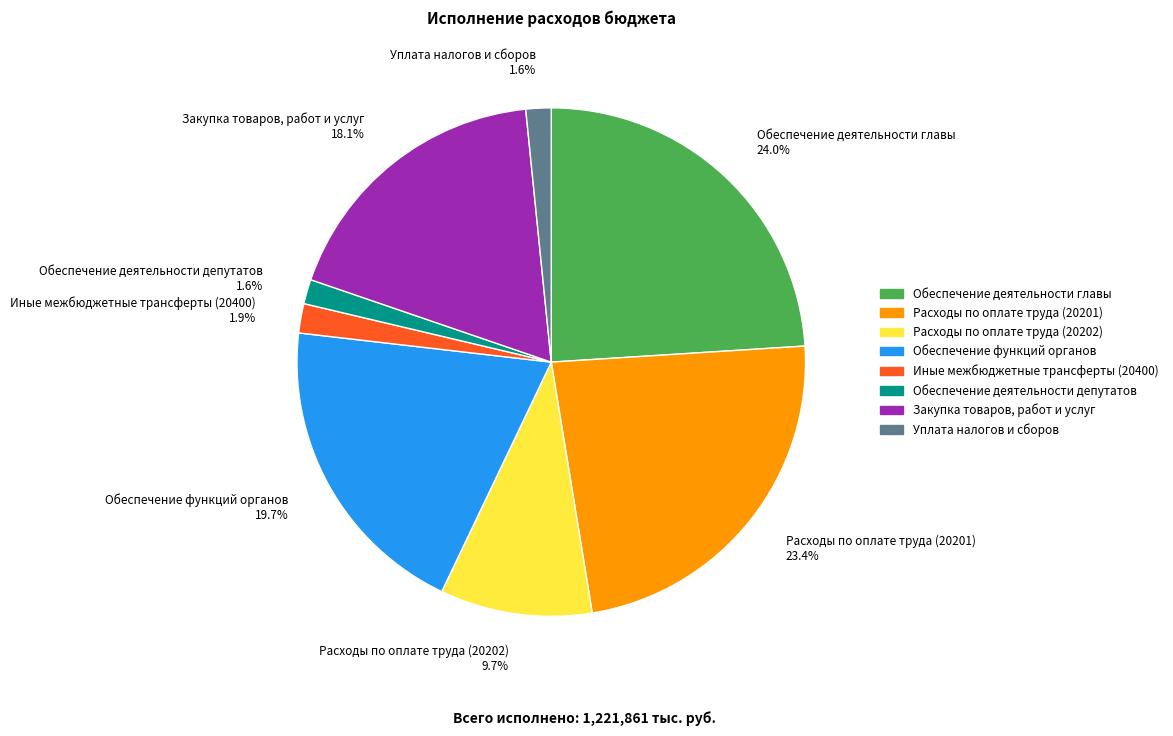

Which has a higher value, Расходы по оплате труда (20201) or Уплата налогов и сборов?

Расходы по оплате труда (20201)